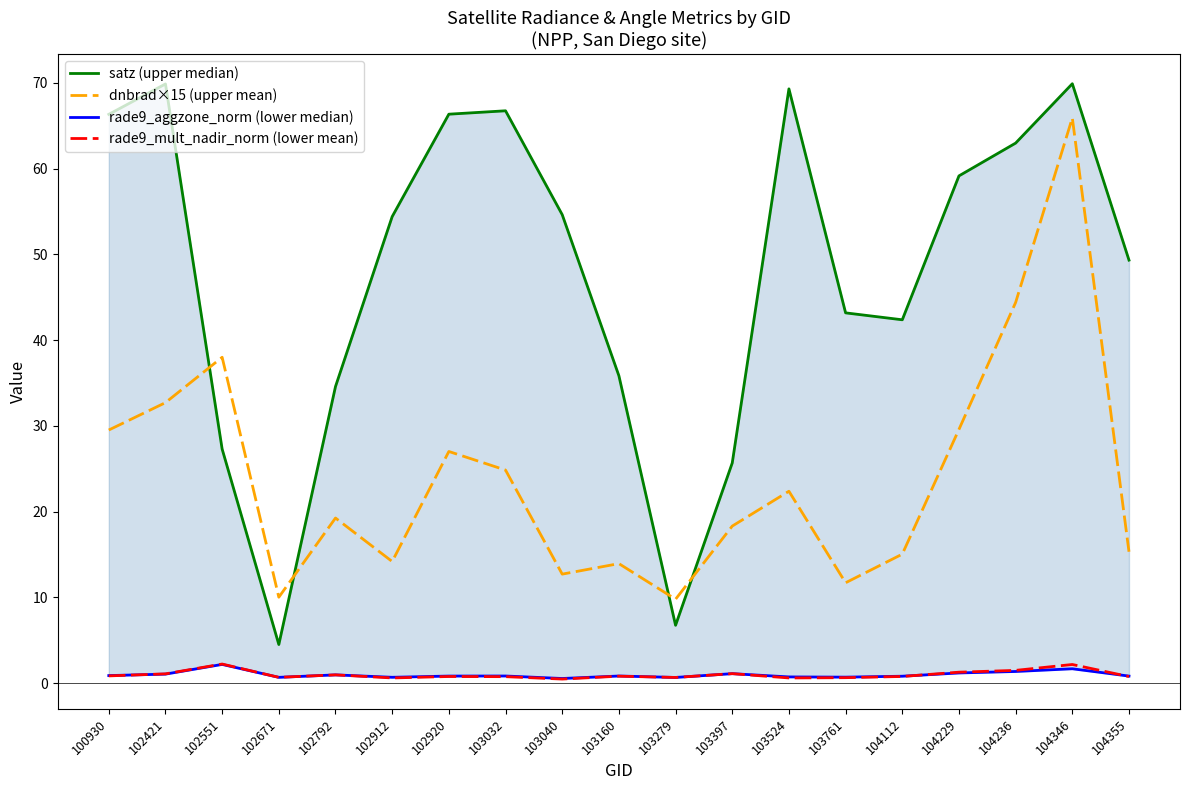

How many interior local valleys does the rade9_aggzone_norm (lower median) series have?

5